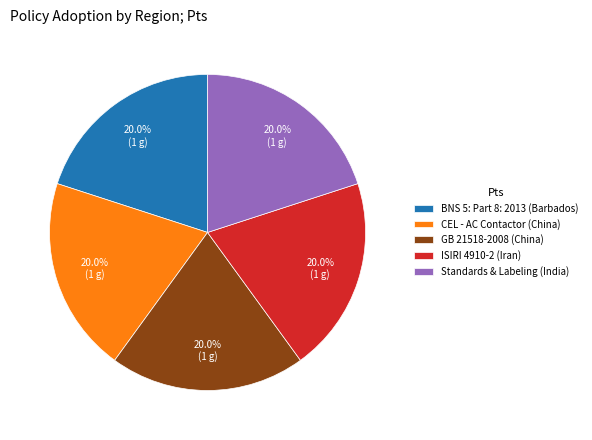

To the nearest percent, what is the combined percentage of Standards & Labeling (India) and GB 21518-2008 (China)?

40%